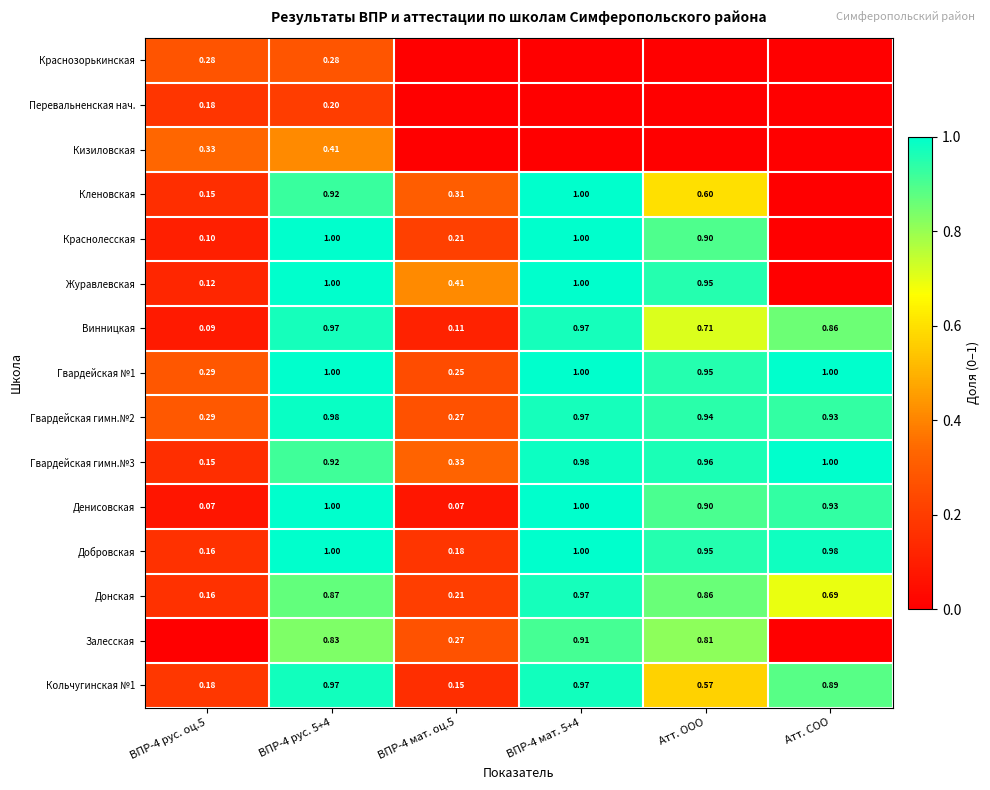

Is the value of Кольчугинская №1 at Атт. ООО greater than the value of Донская at ВПР-4 рус. 5+4?

No